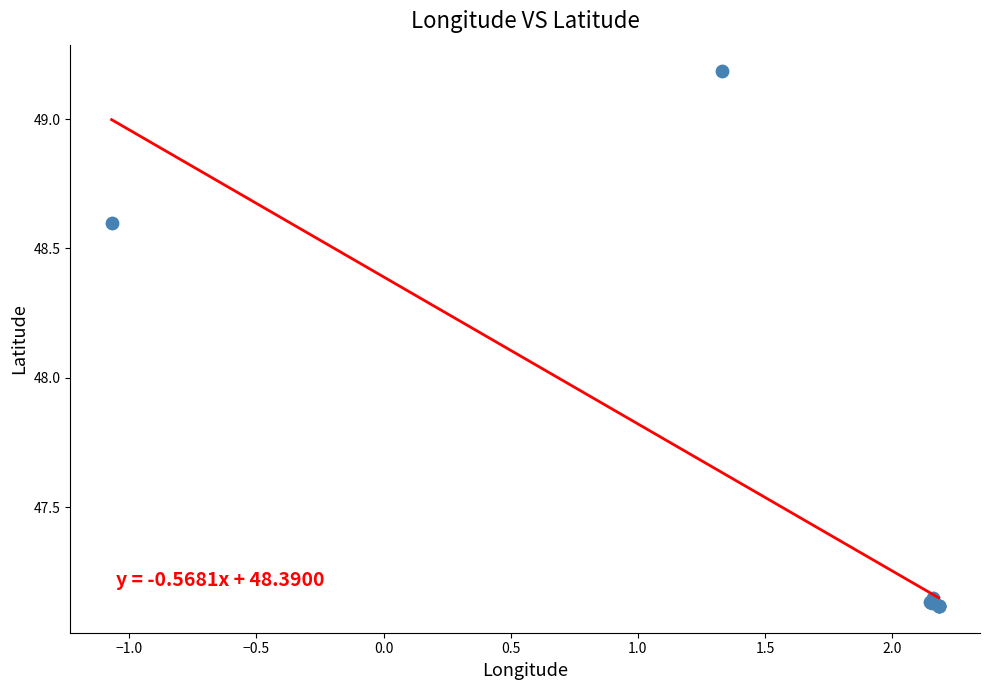

What Y value in the scatter plot is closest to 48?

48.6